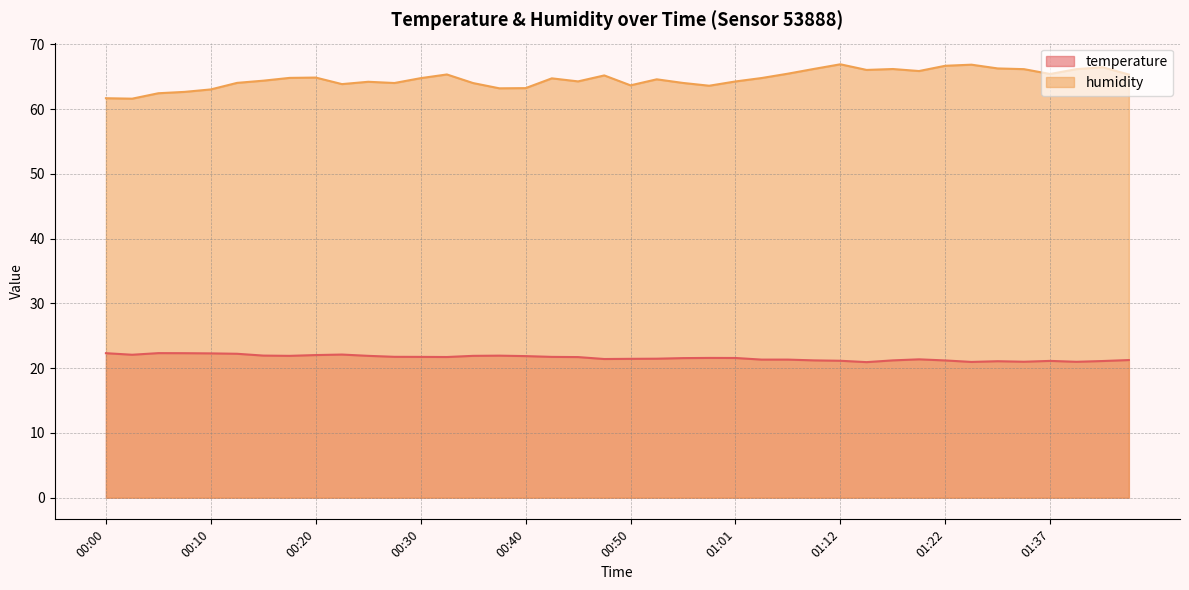

Reading left to right, transcribe all the data shown in this chart.

temperature: 00:00=22.3	00:02=22.1	00:05=22.3	00:07=22.3	00:10=22.3	00:12=22.2	00:15=21.9	00:18=21.9	00:20=22.0	00:23=22.1	00:25=21.9	00:28=21.8	00:30=21.7	00:33=21.7	00:35=21.9	00:38=21.9	00:40=21.9	00:43=21.7	00:45=21.7	00:48=21.4	00:50=21.4	00:53=21.5	00:56=21.6	00:58=21.6	01:01=21.6	01:03=21.3	01:06=21.3	01:09=21.2	01:12=21.1	01:14=20.9	01:17=21.2	01:19=21.4	01:22=21.2	01:30=21.0	01:32=21.1	01:35=21.0	01:37=21.1	01:40=21.0	01:42=21.1	01:45=21.2
humidity: 00:00=61.7	00:02=61.6	00:05=62.5	00:07=62.7	00:10=63.0	00:12=64.0	00:15=64.4	00:18=64.8	00:20=64.9	00:23=63.9	00:25=64.2	00:28=64.0	00:30=64.8	00:33=65.3	00:35=64.0	00:38=63.2	00:40=63.2	00:43=64.8	00:45=64.3	00:48=65.2	00:50=63.7	00:53=64.6	00:56=64.0	00:58=63.6	01:01=64.3	01:03=64.8	01:06=65.5	01:09=66.2	01:12=66.9	01:14=66.0	01:17=66.2	01:19=65.9	01:22=66.7	01:30=66.9	01:32=66.3	01:35=66.2	01:37=65.4	01:40=66.2	01:42=66.5	01:45=65.3